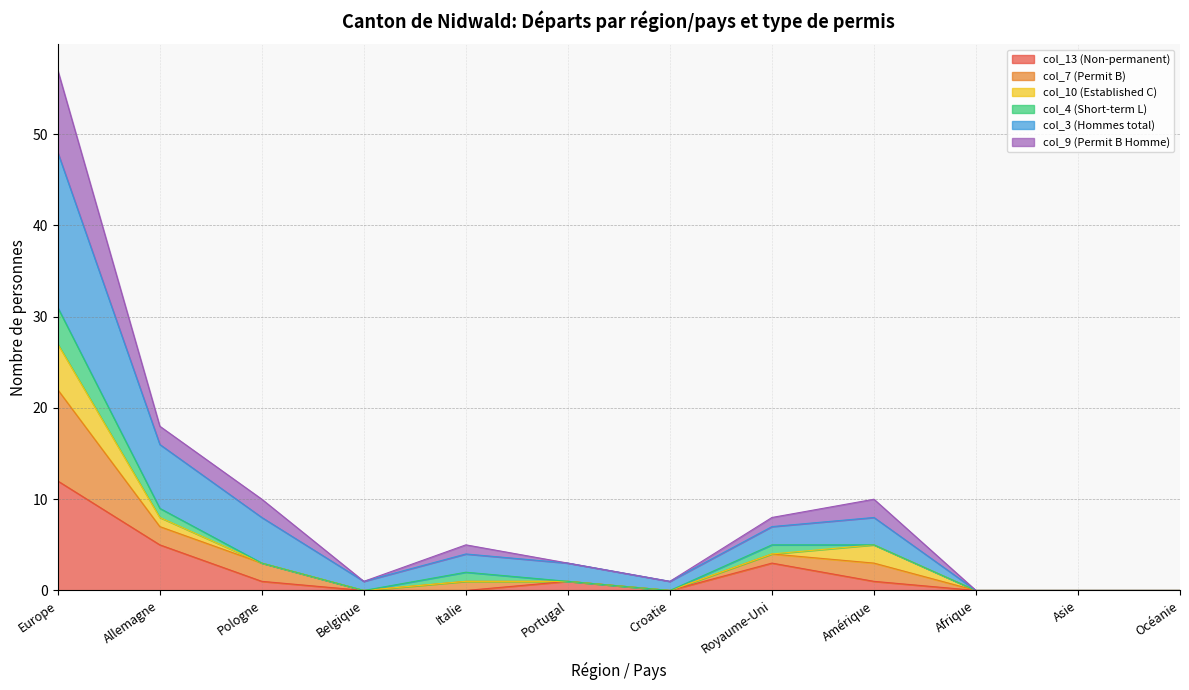

At how many categories does at least one series exceed 39?

1